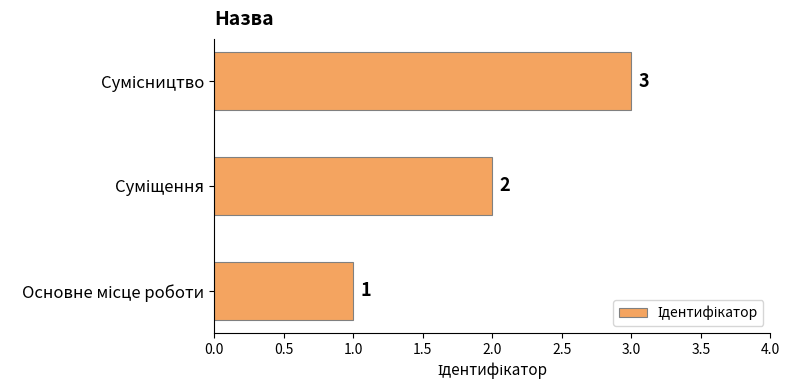

What is the maximum value shown in the chart?

3